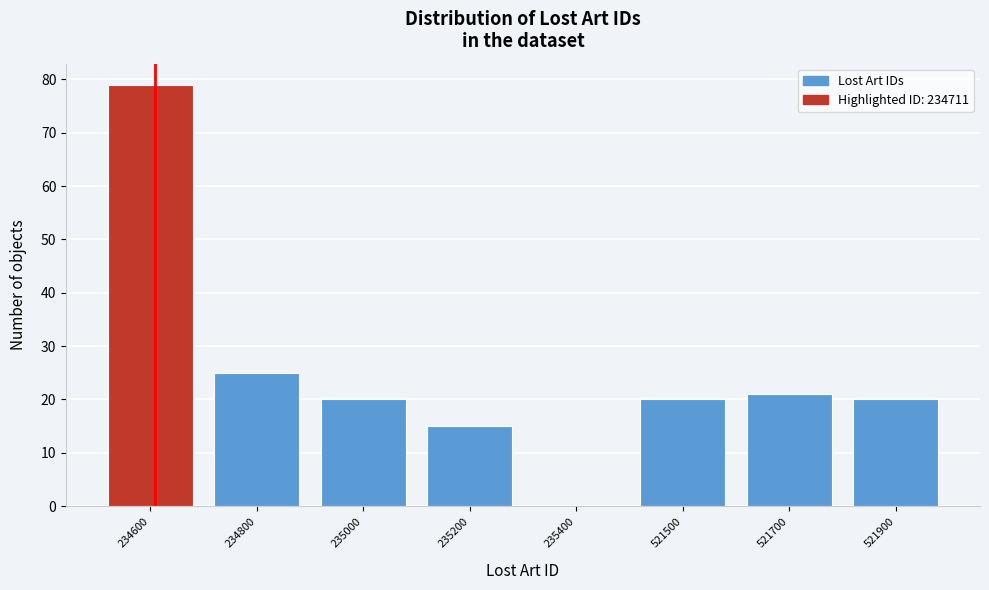

Reading left to right, what are all the values shown in this chart?

234600=79	234800=25	235000=20	235200=15	235400=0	521500=20	521700=21	521900=20